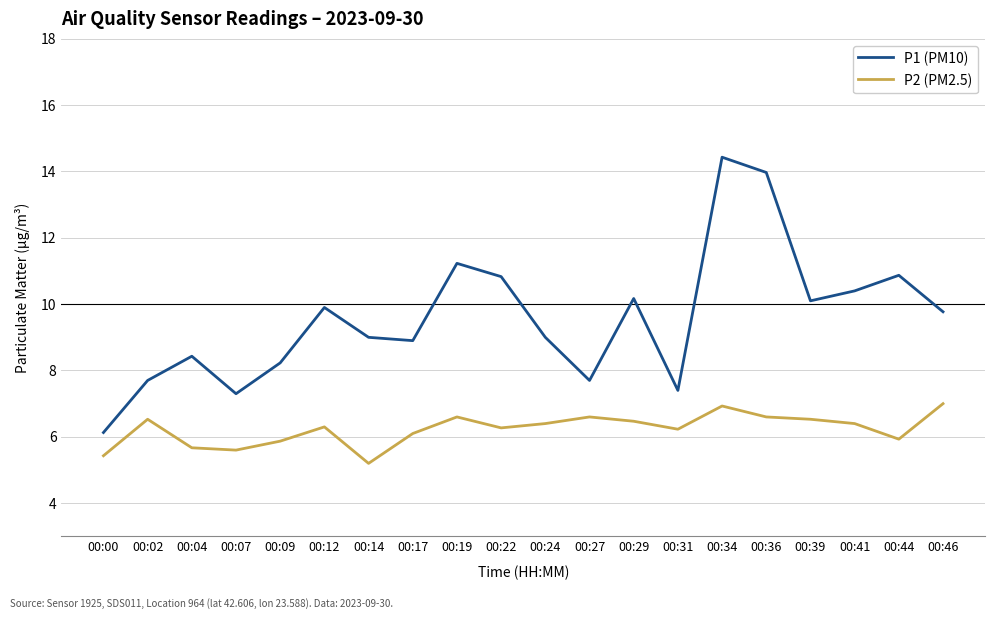

True or false: P2 (PM2.5) and P1 (PM10) cross at least once.

False